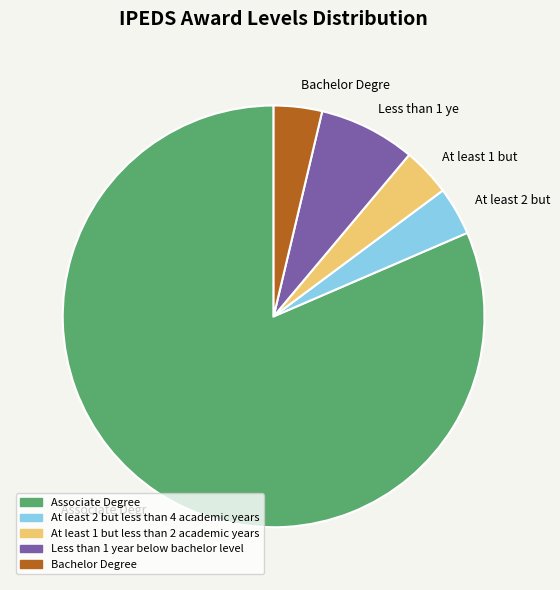

Which category accounts for the majority?

Associate Degree